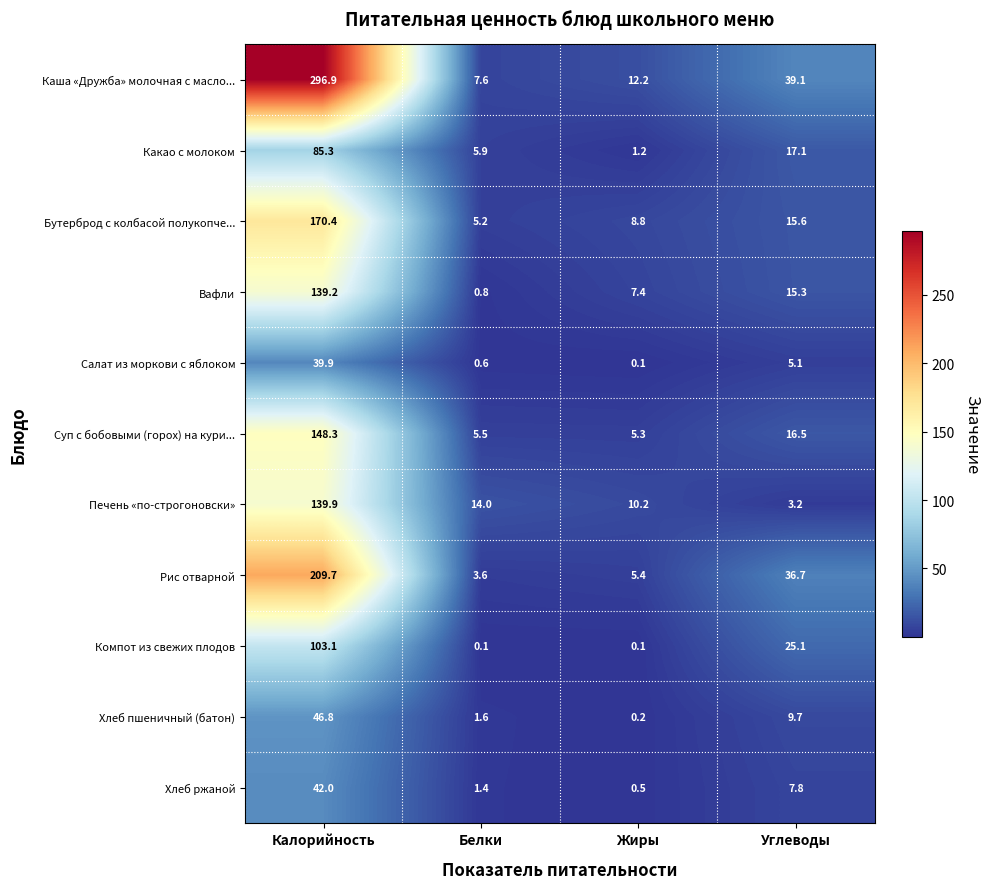

What is the sum of the Суп с бобовыми (горох) на кури... values at Калорийность and Жиры?

153.6